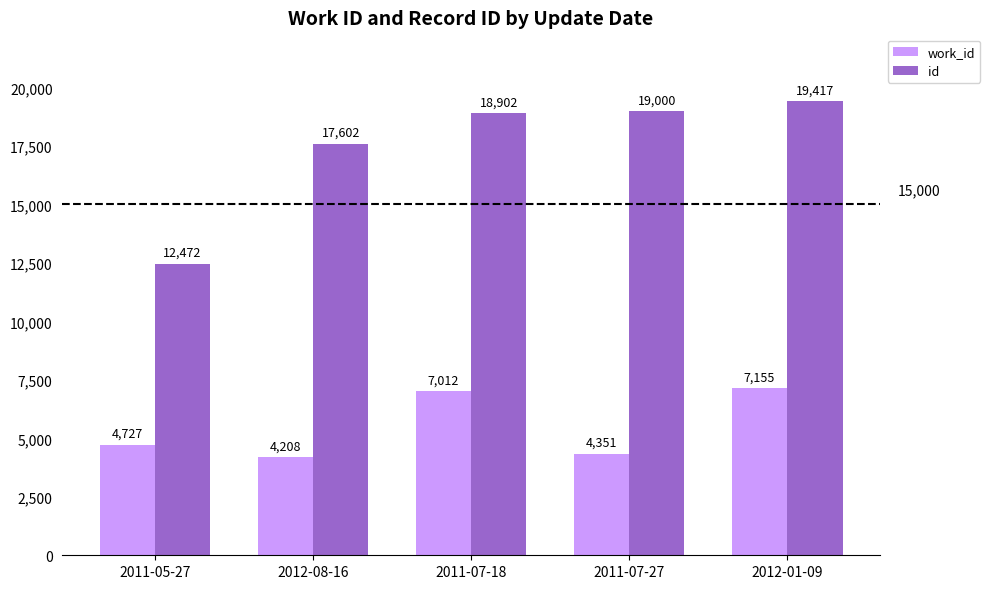

Does the chart contain any negative values?

No